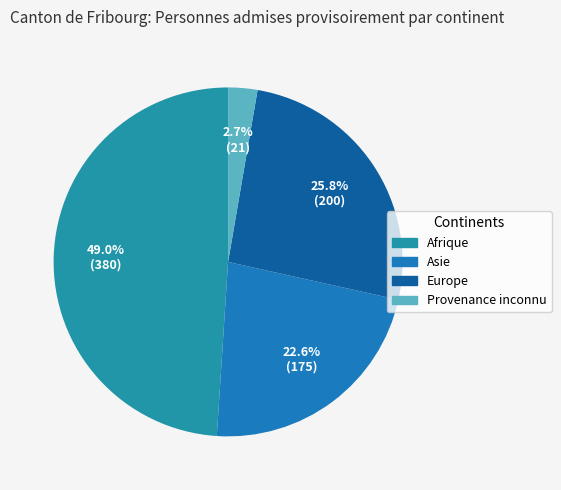

Rank the categories by value from highest to lowest.

Afrique, Europe, Asie, Provenance inconnu